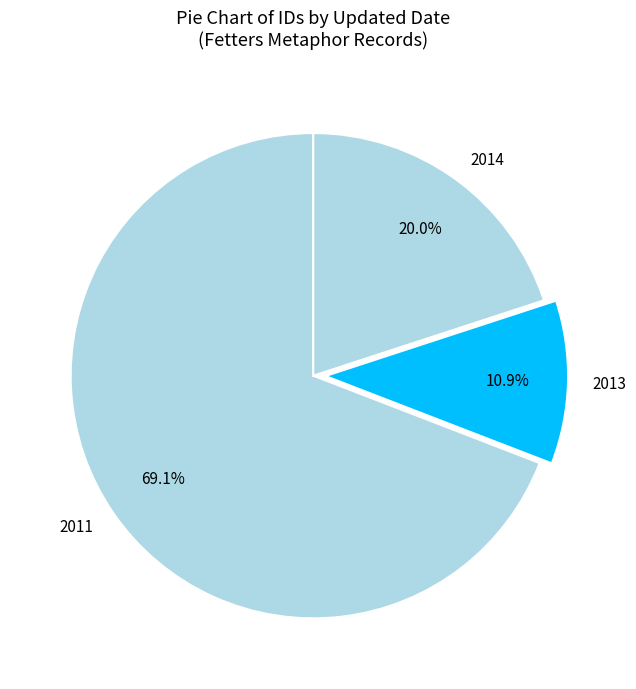

Which slice is the smallest?

2013